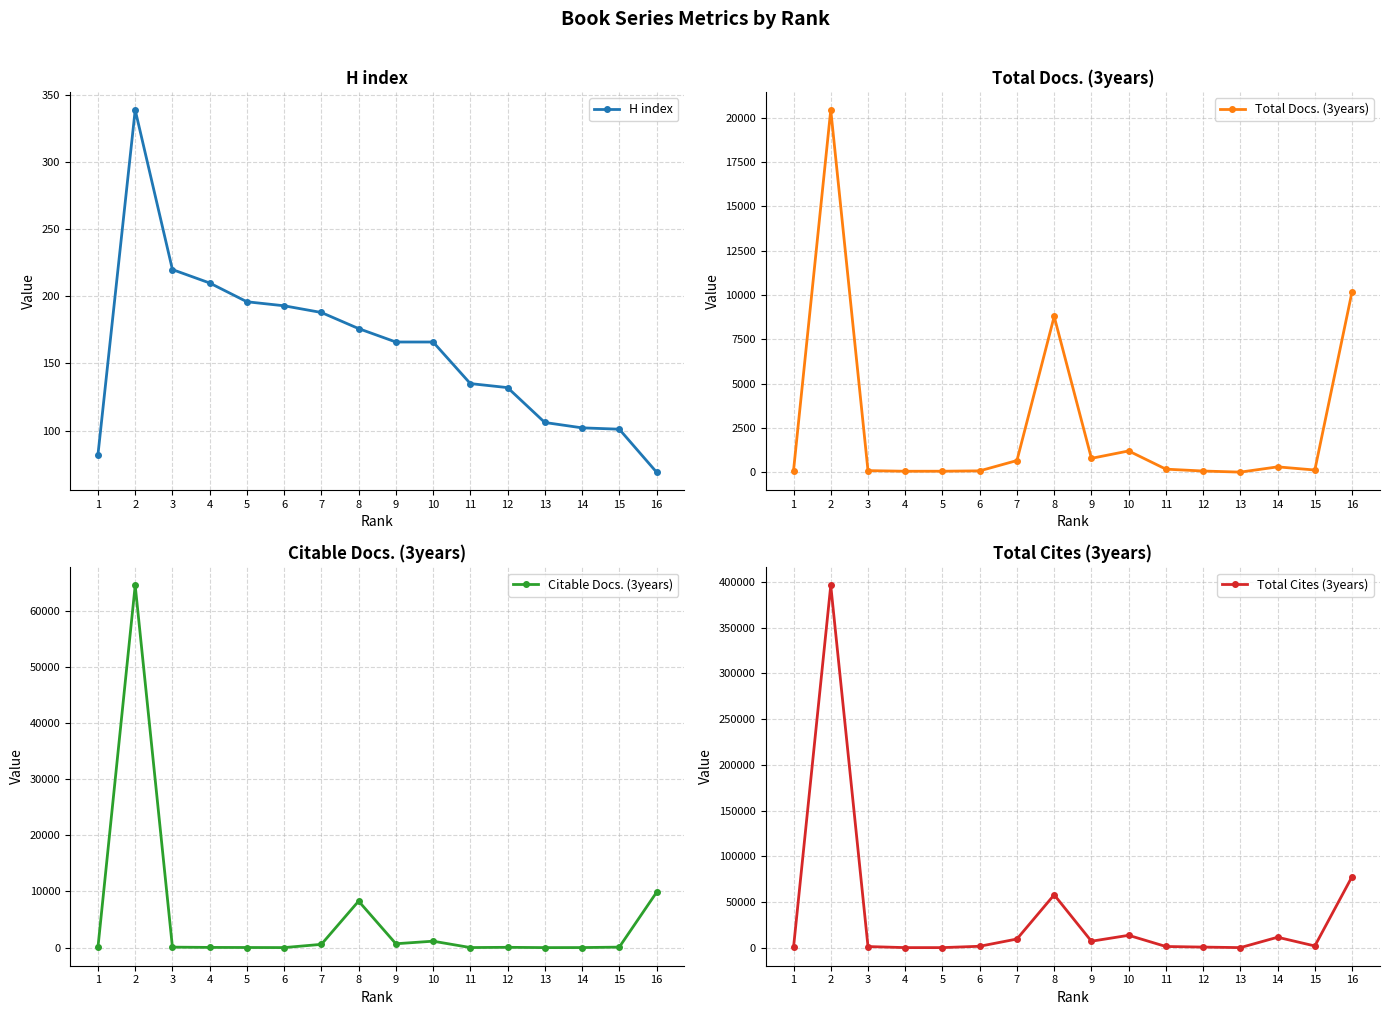

Rank the categories by Citable Docs. (3years) value from lowest to highest.

13, 6, 14, 11, 5, 4, 12, 1, 3, 15, 7, 9, 10, 8, 16, 2